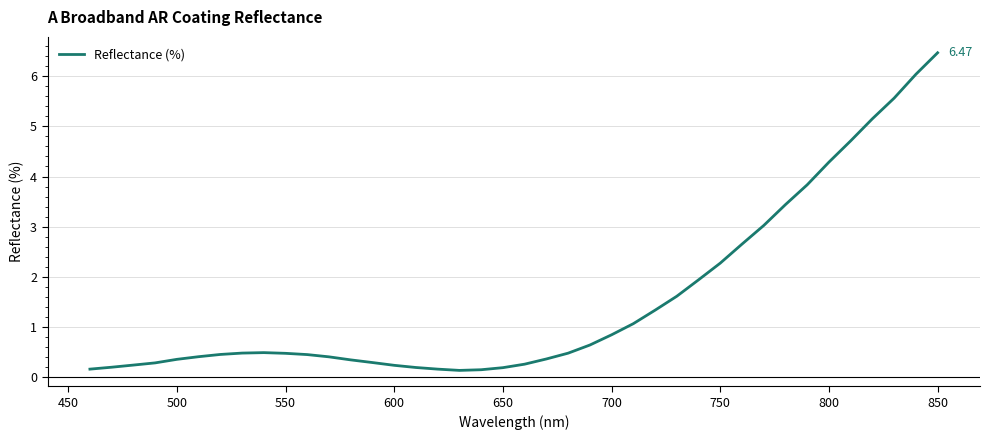

Is this an area chart (filled region under the line)?

No